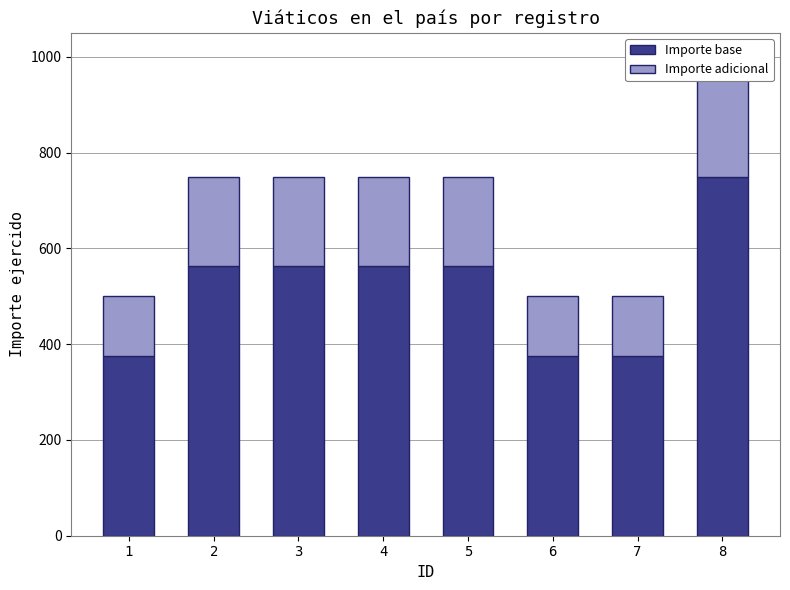

How many bars are there in total?

16